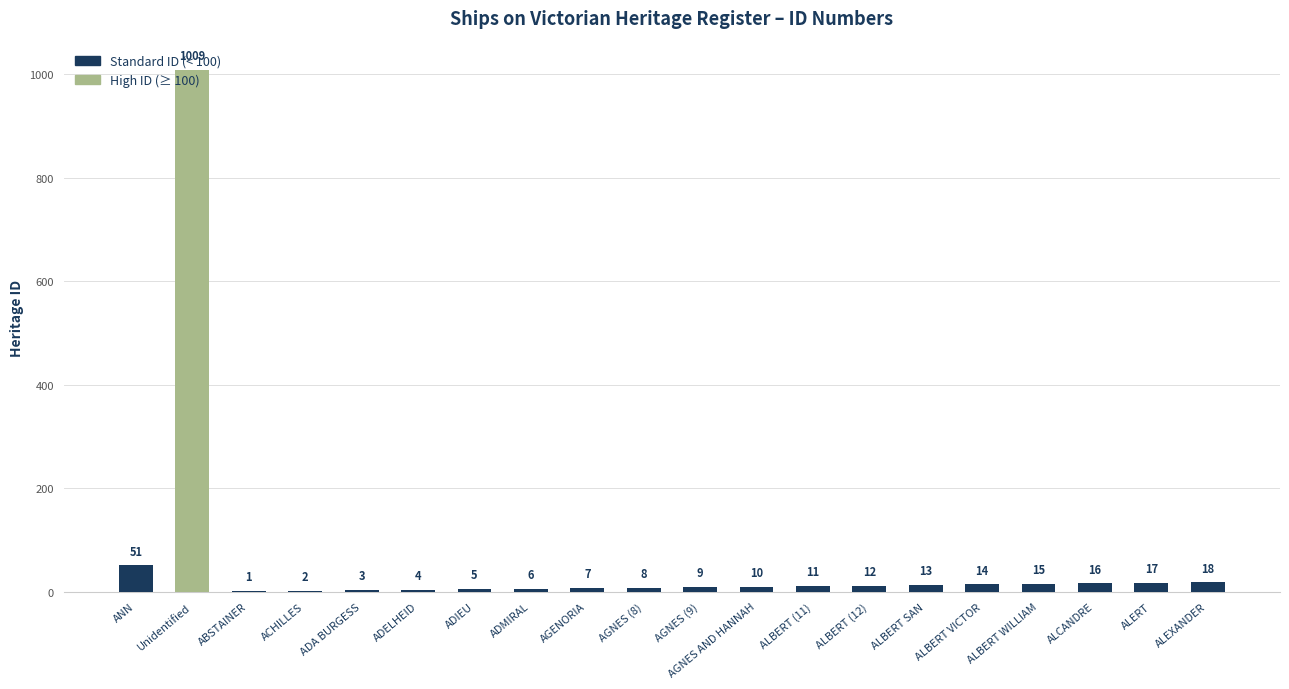

Which category has the highest value across all series?

Unidentified